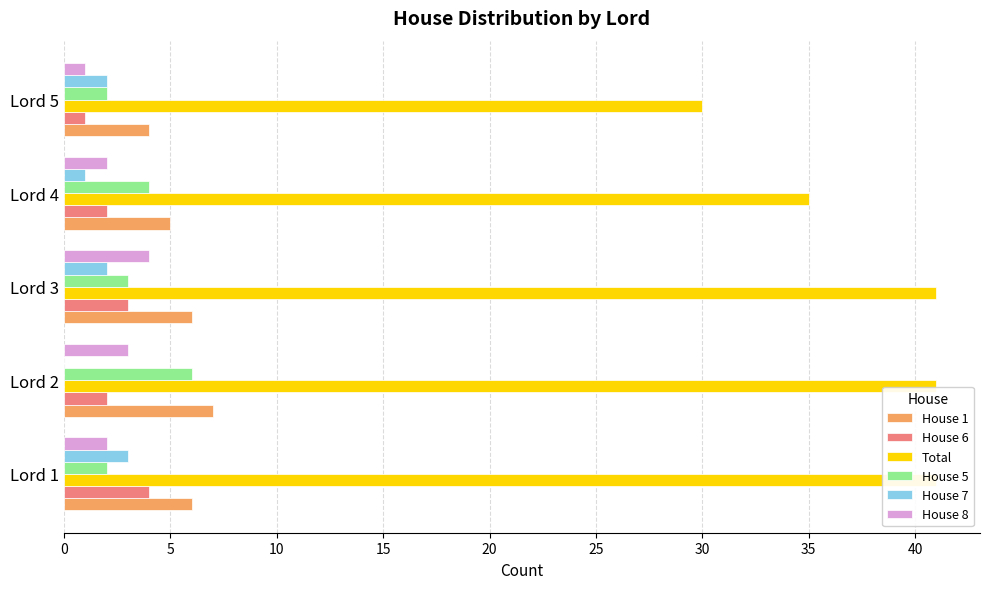

What is the difference between the highest and lowest values at Lord 3?

39